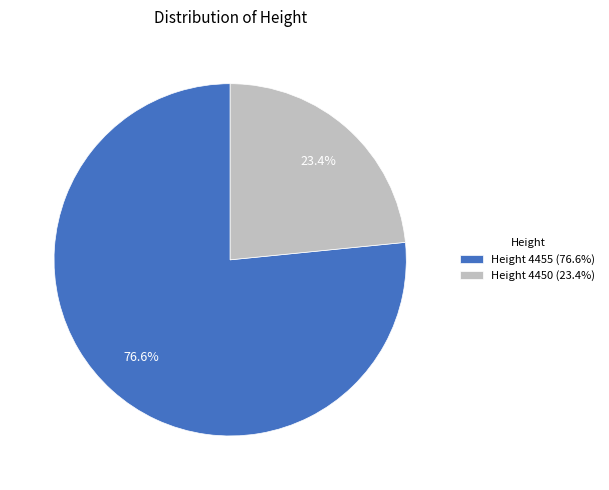

How many segments does this pie chart have?

2